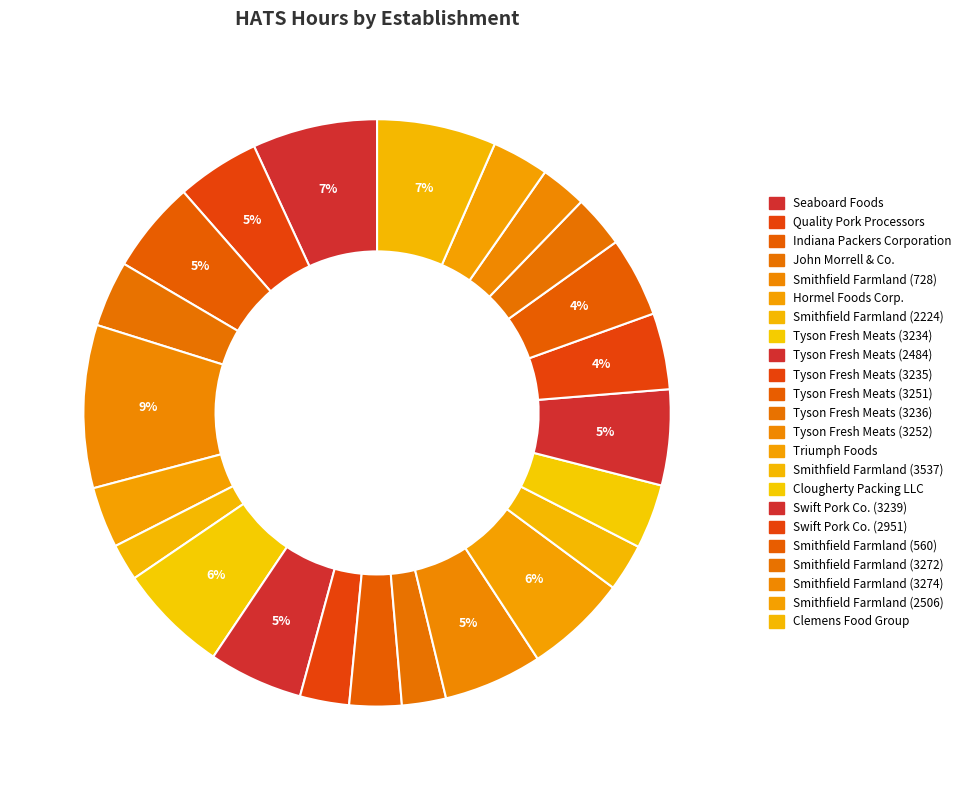

How many segments does this pie chart have?

23